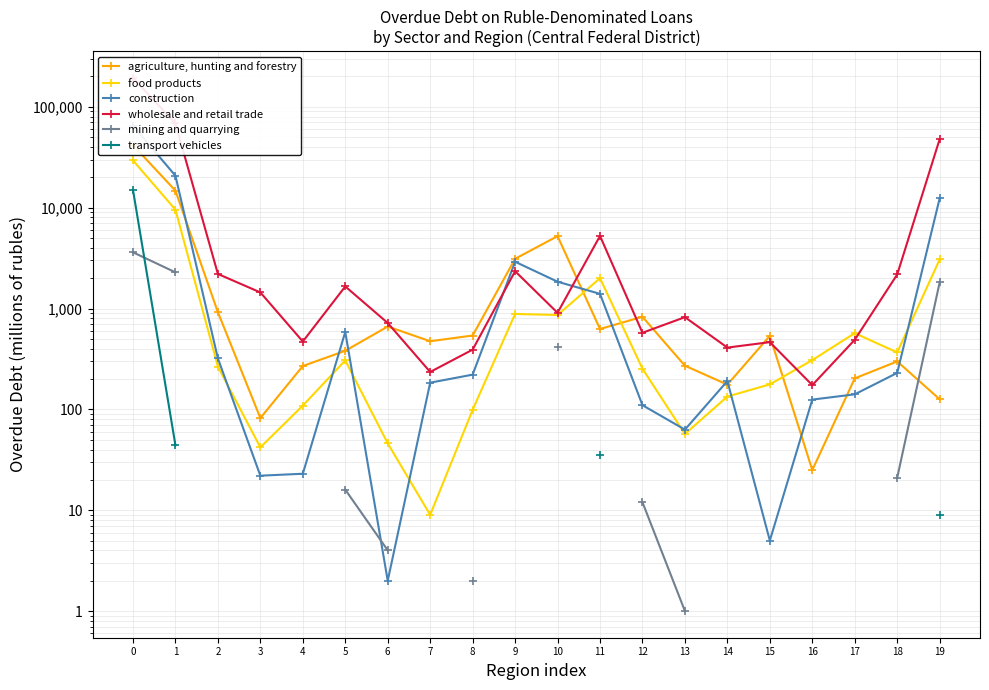

The wholesale and retail trade series shows 1974.3 at 3. True or false?

False